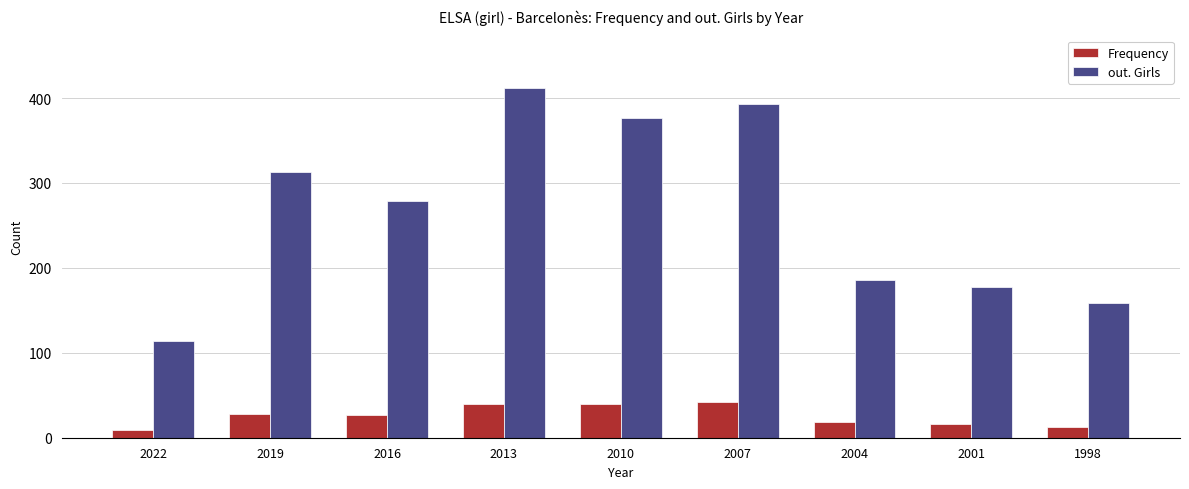

At how many categories does at least one series exceed 198?

5